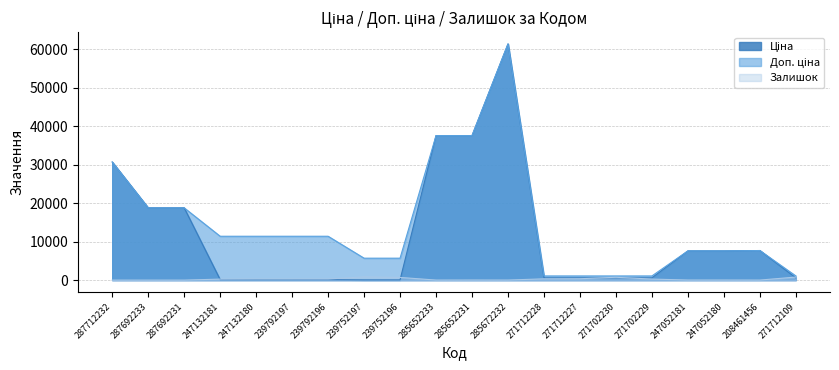

What is the difference between the maximum and minimum values in the Доп. ціна series?

60352.6